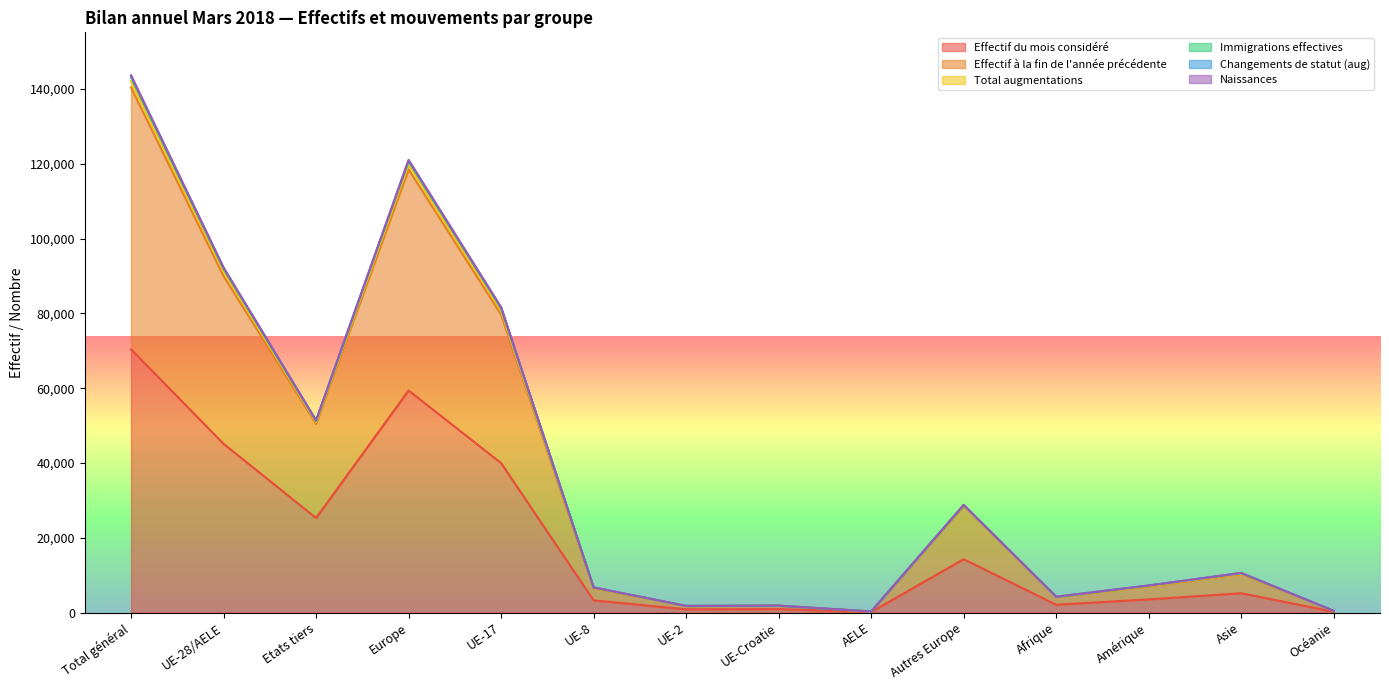

The value of Total augmentations at Océanie is 646. True or false?

False